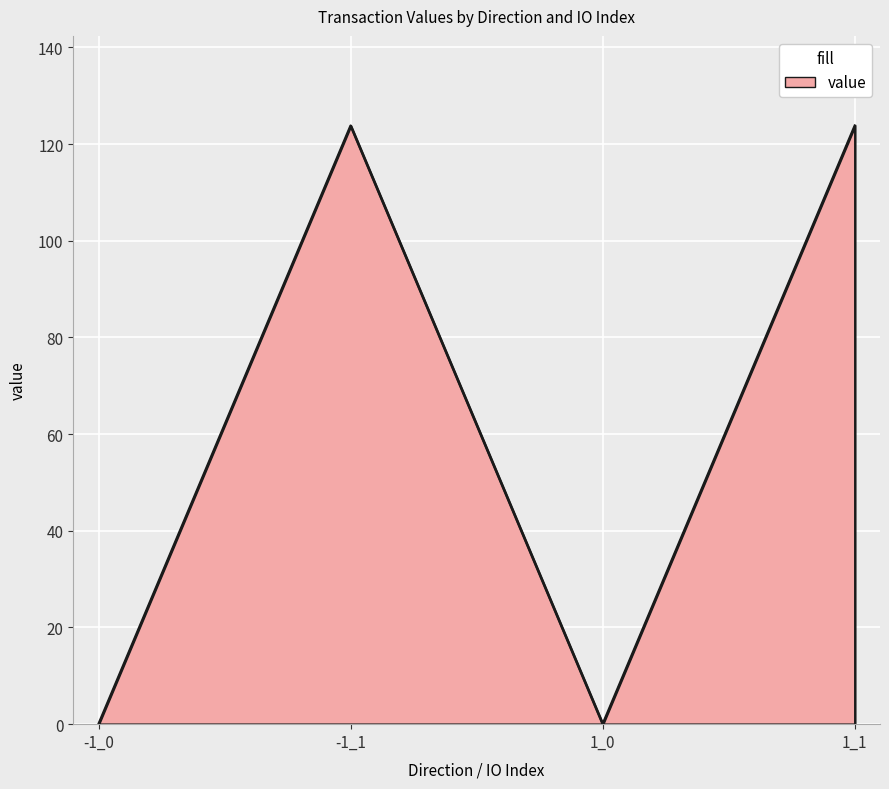

How many interior local valleys (lower than both neighbors) does the data have?

1